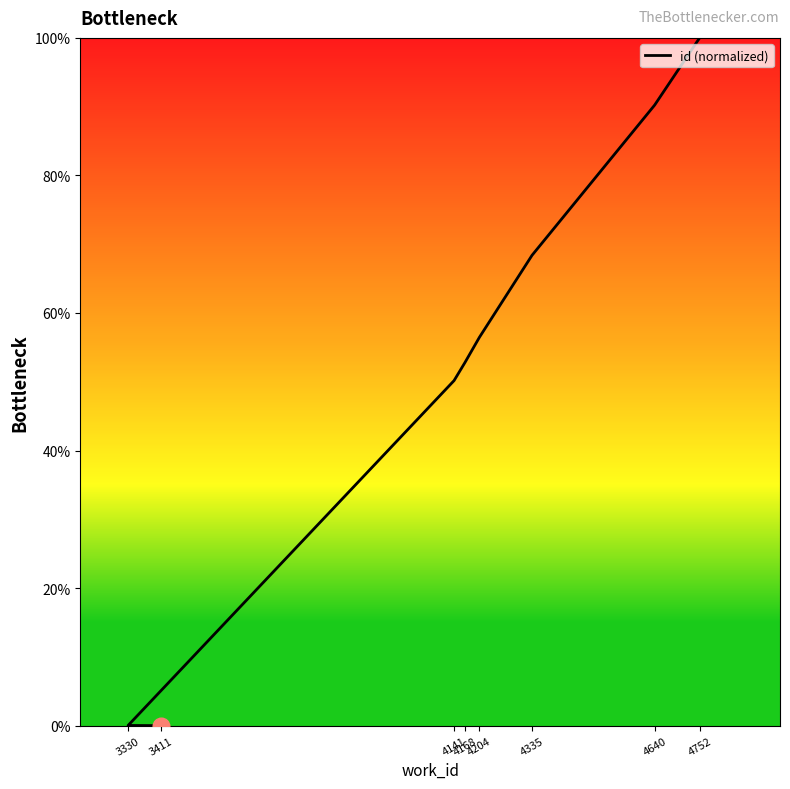

What is the value of the 4th point from the left?

52.8